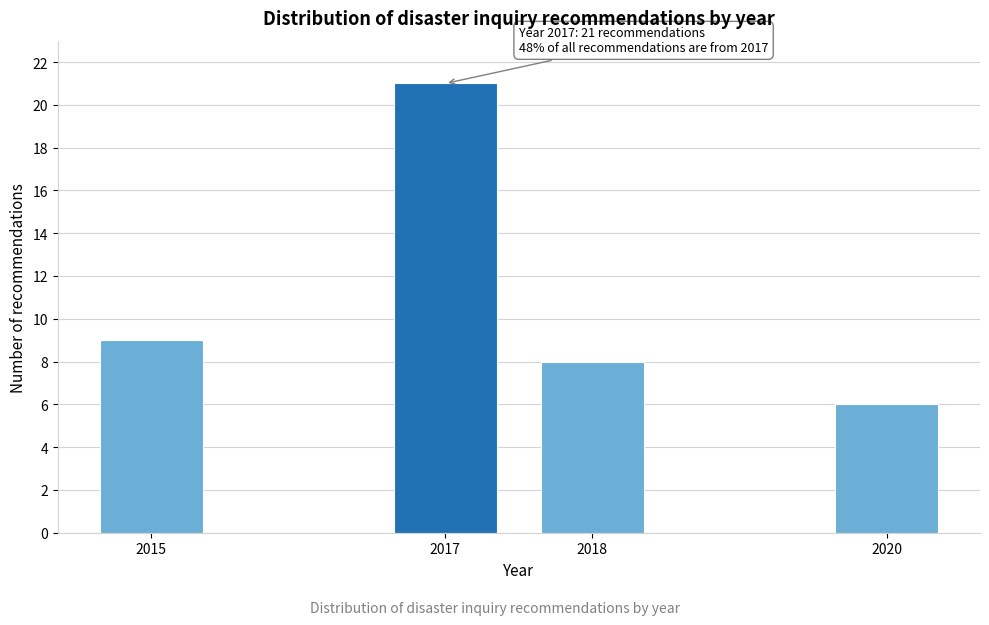

Reading left to right, transcribe all the data shown in this chart.

2015=9	2017=21	2018=8	2020=6